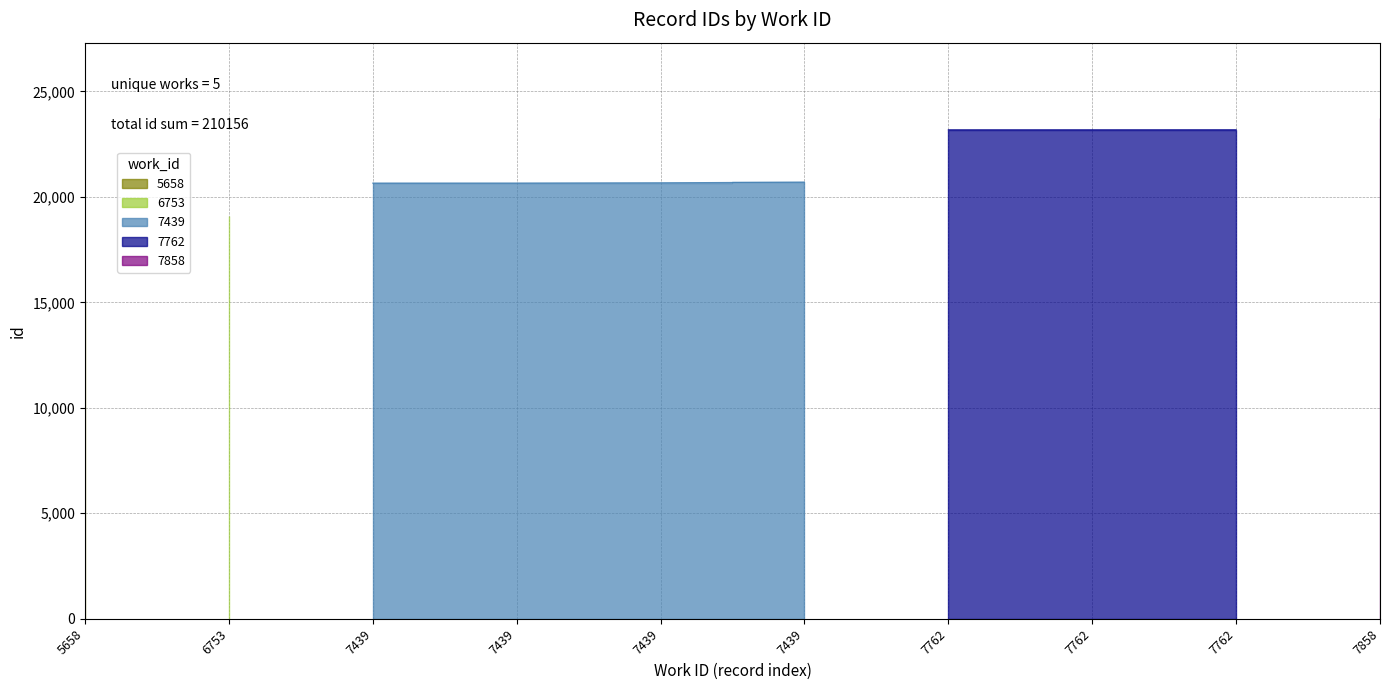

The value at 7439 is 12872. True or false?

False